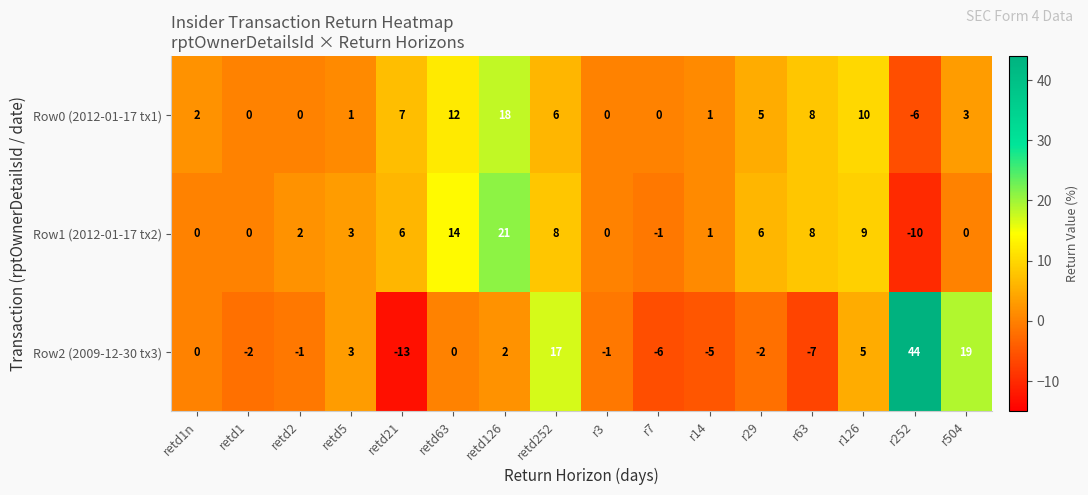

What value does the Row1 (2012-01-17 tx2) series have at r126?

9